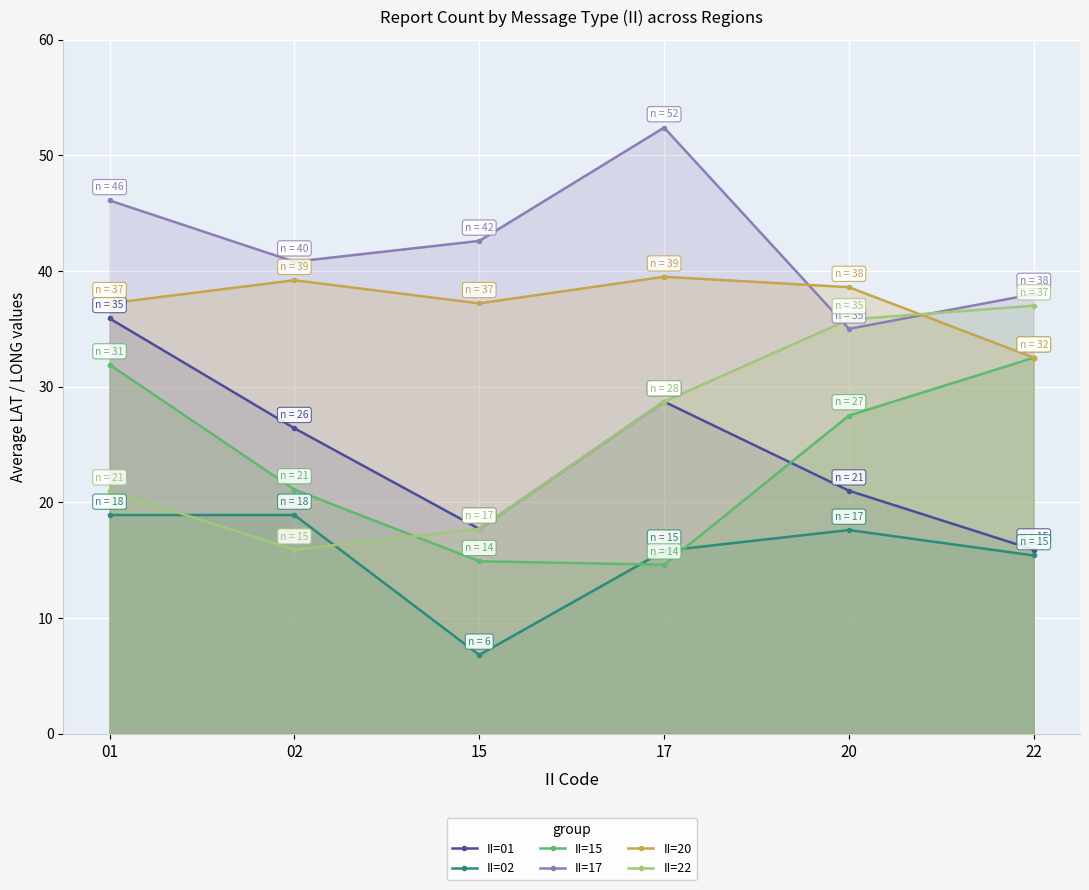

True or false: II=20 and II=01 cross at least once.

False